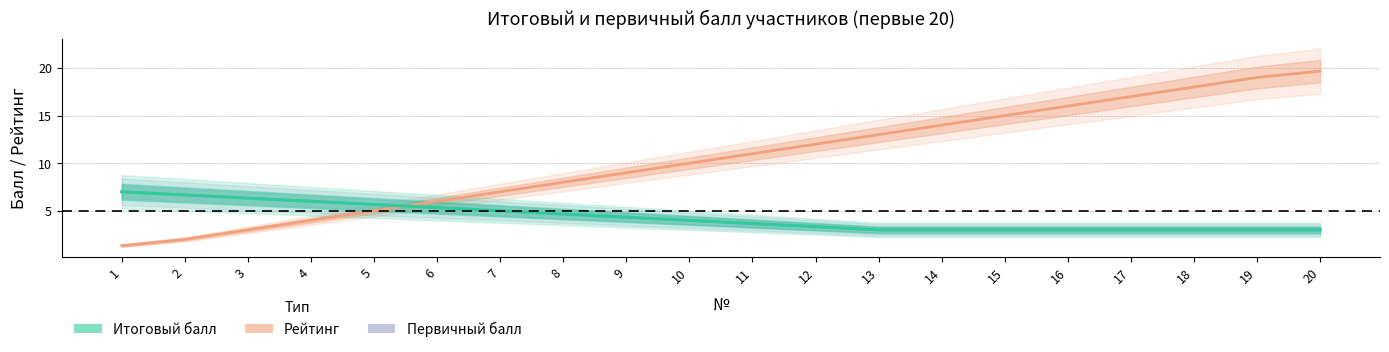

Reading left to right, list all the values displayed in this chart.

Рейтинг: 1=1.3	2=2.0	3=3.0	4=4.0	5=5.0	6=6.0	7=7.0	8=8.0	9=9.0	10=10.0	11=11.0	12=12.0	13=13.0	14=14.0	15=15.0	16=16.0	17=17.0	18=18.0	19=19.0	20=19.7
Первичный балл: 1=7.0	2=6.7	3=6.3	4=6.0	5=5.7	6=5.3	7=5.0	8=4.7	9=4.3	10=4.0	11=3.7	12=3.3	13=3.0	14=3.0	15=3.0	16=3.0	17=3.0	18=3.0	19=3.0	20=3.0
Итоговый балл: 1=7.0	2=6.7	3=6.3	4=6.0	5=5.7	6=5.3	7=5.0	8=4.7	9=4.3	10=4.0	11=3.7	12=3.3	13=3.0	14=3.0	15=3.0	16=3.0	17=3.0	18=3.0	19=3.0	20=3.0